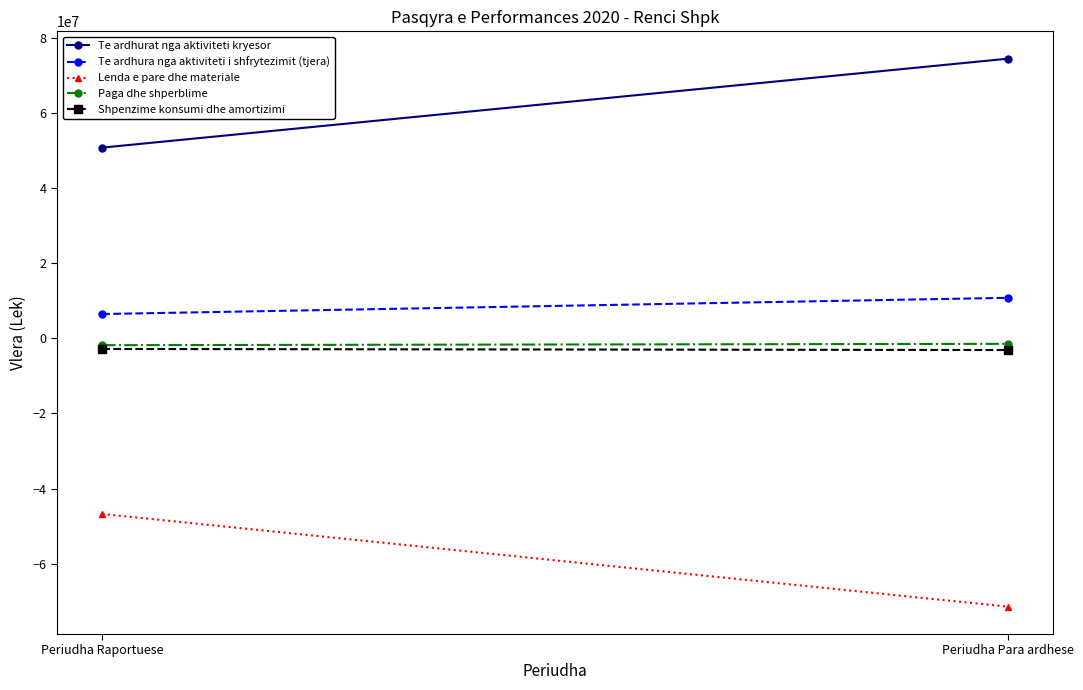

Which series has the largest total across all categories?

Te ardhurat nga aktiviteti kryesor